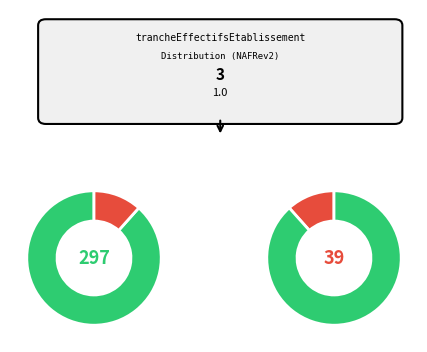

To the nearest percent, what is the combined percentage of 22 and 02?

9%